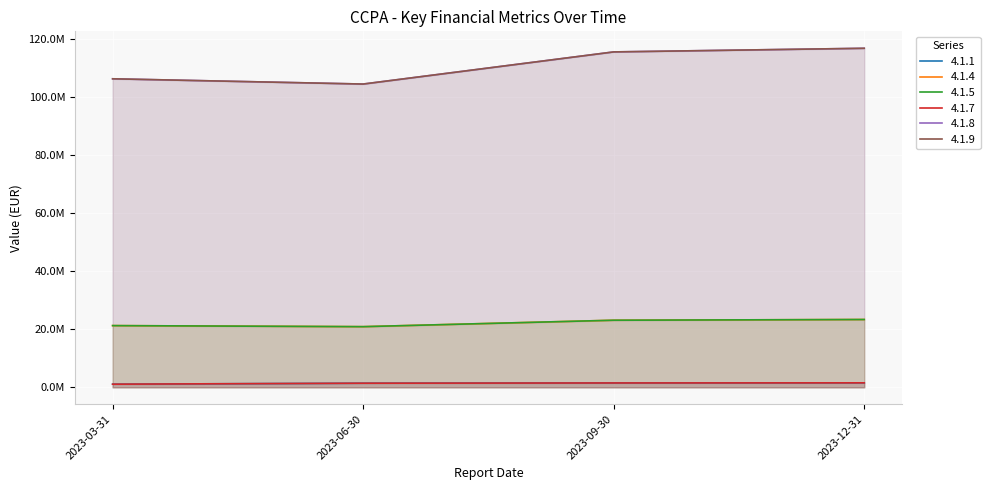

Reading right to left, list all the values displayed in this chart.

4.1.1: 1539860.6	1500049.6	1414850.5	1076971.7
4.1.4: 23389530.0	23139193.1	20921788.5	21284398.9
4.1.5: 23389530.0	23139193.1	20921788.5	21284398.9
4.1.7: 1539860.6	1500049.6	1414850.5	1076971.7
4.1.8: 116947650.0	115695965.6	104608942.5	106421994.7
4.1.9: 116947650.0	115695965.6	104608942.5	106421994.7